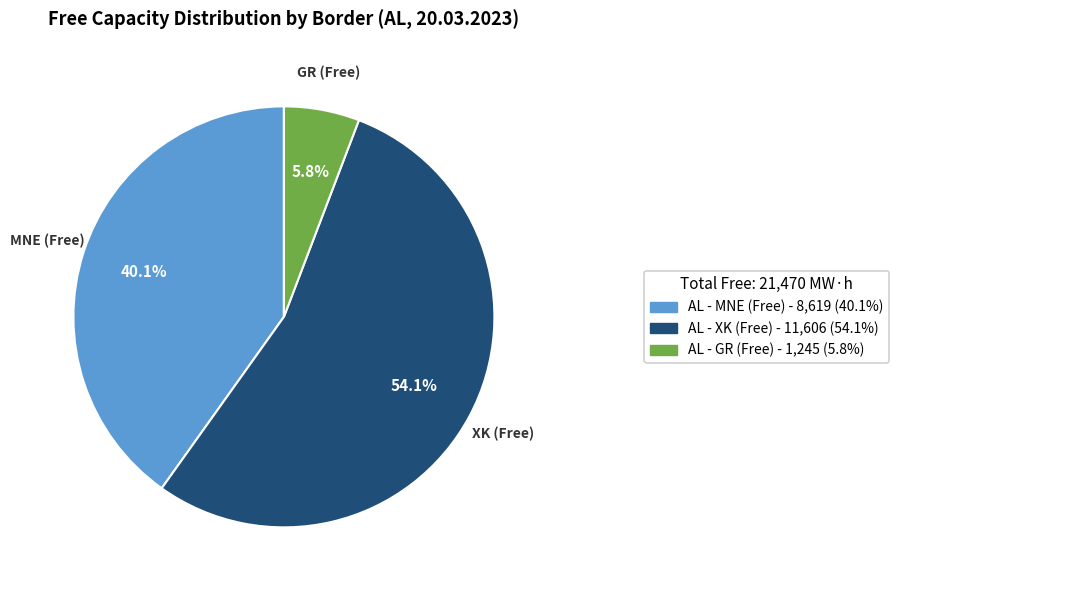

How many slices are in this pie chart?

3